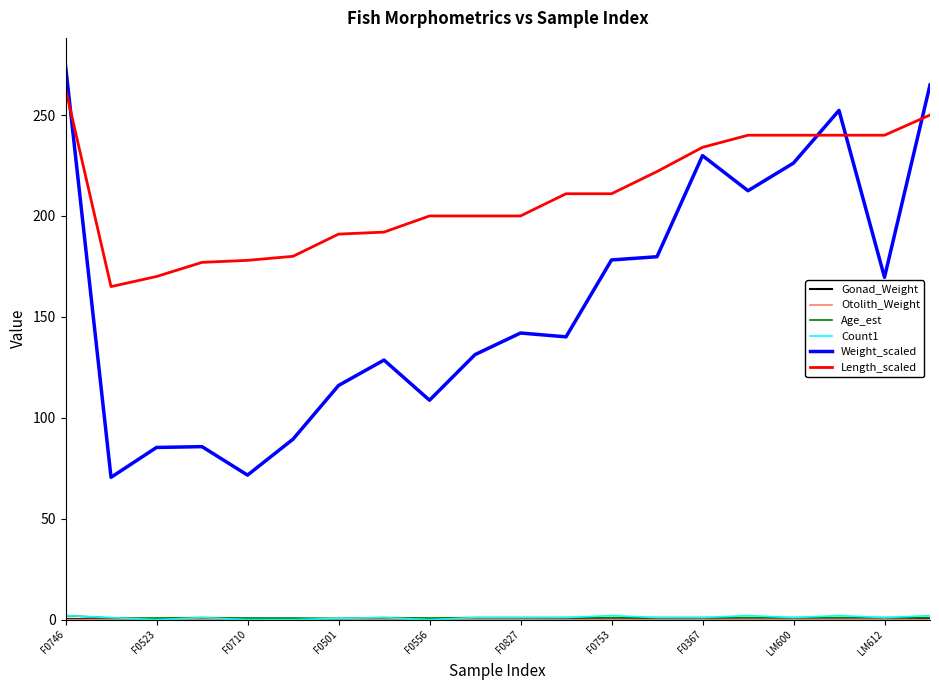

Which series has the largest range (max minus min)?

Weight_scaled